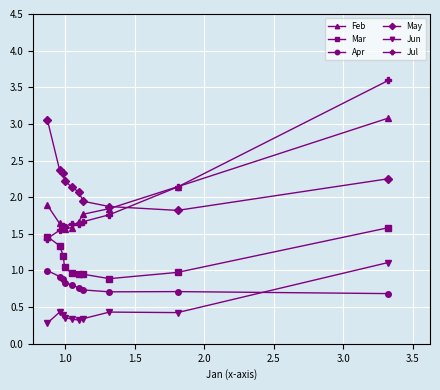

Which series has the largest range (max minus min)?

Jul